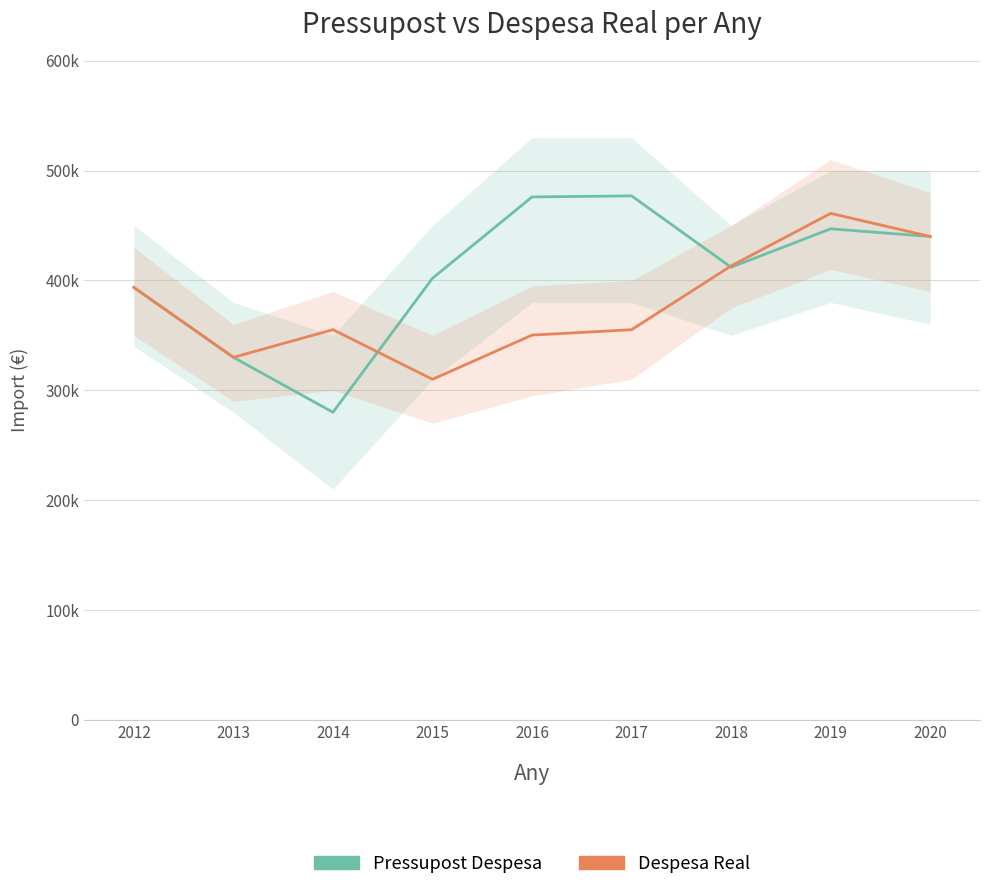

At which label does Despesa Real first exceed 355200?

2012